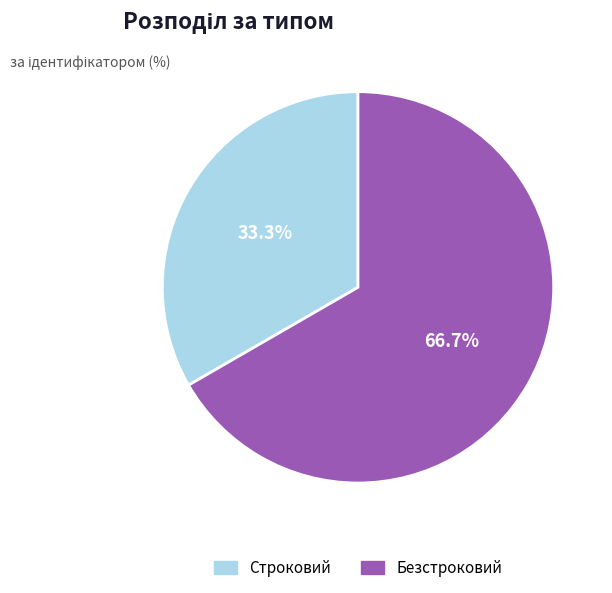

Combined, what portion of the pie is Безстроковий and Строковий?

100.0%